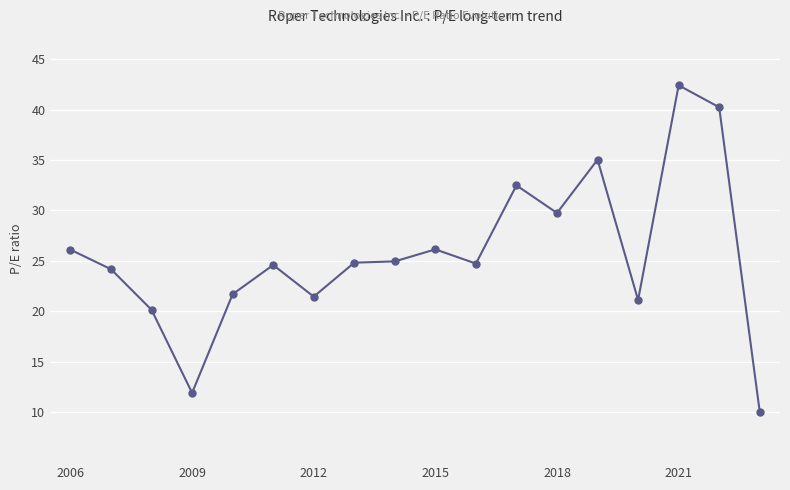

What is the minimum value shown in the chart?

10.0